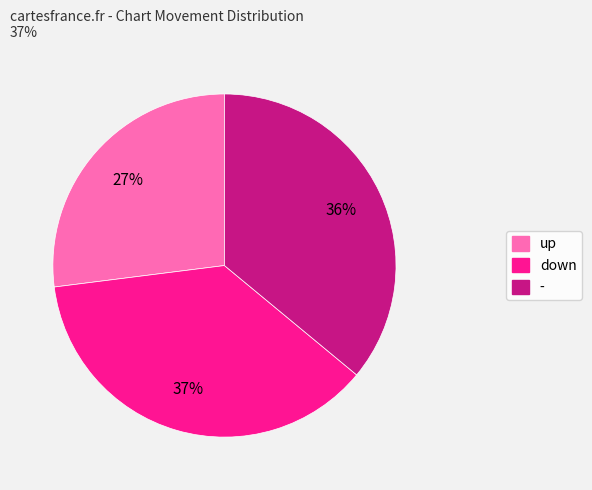

What is the smallest slice in the pie chart?

up